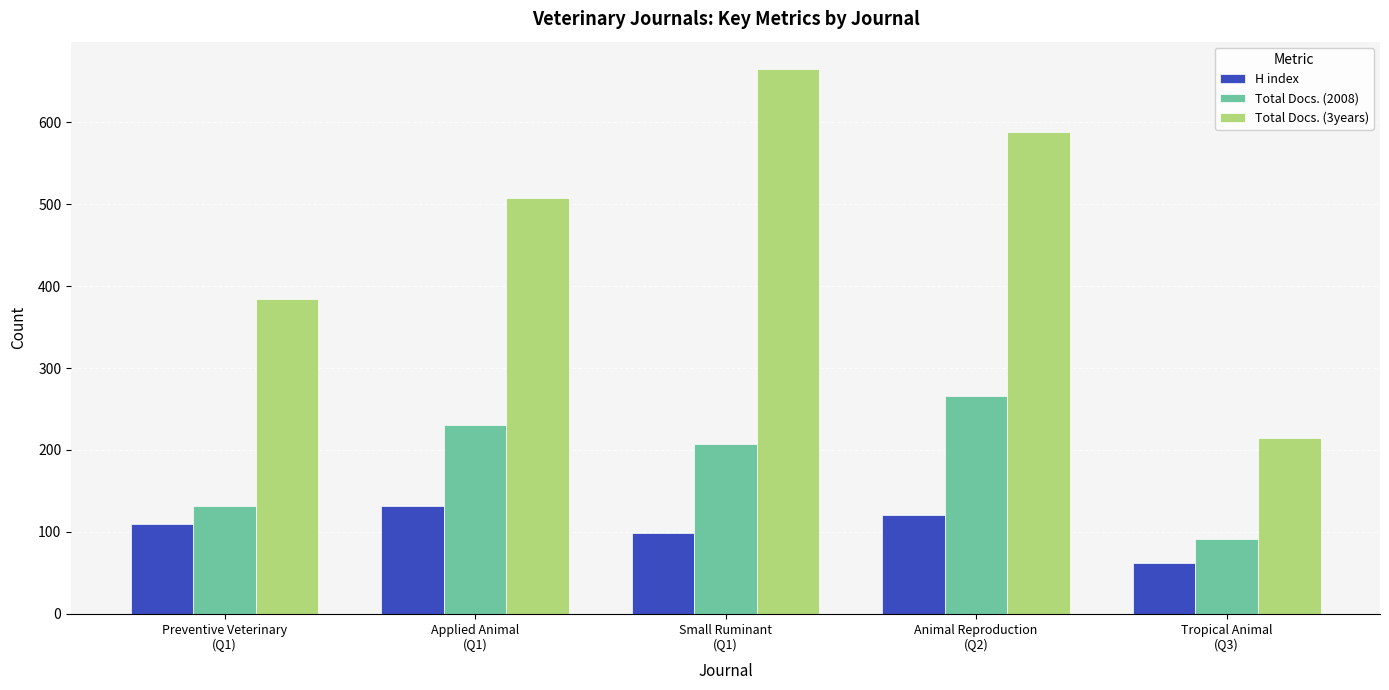

What is the label of the 5th bar from the left?

Tropical Animal
(Q3)